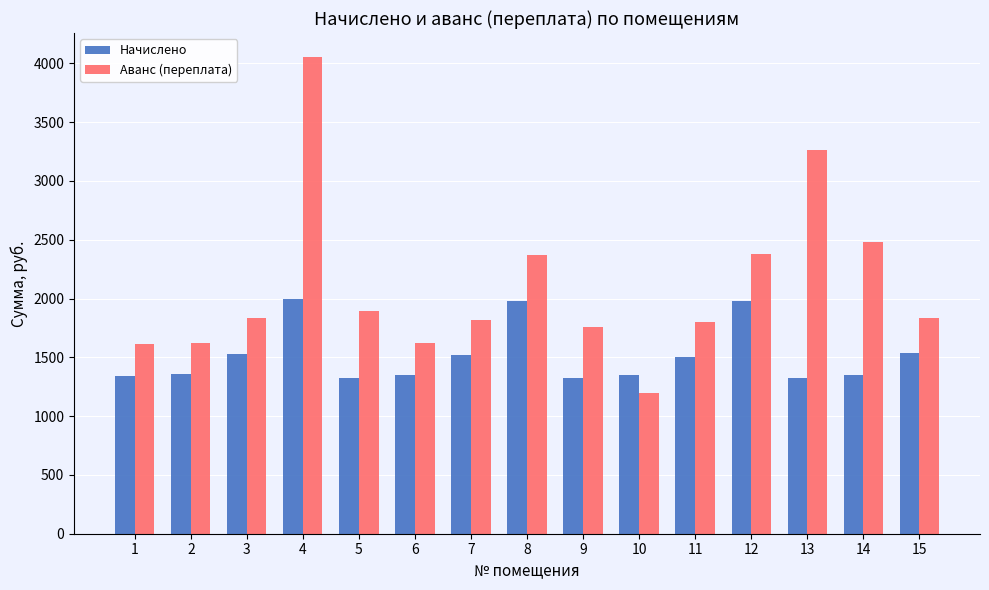

List the series in order of their overall mean, highest first.

Аванс (переплата), Начислено